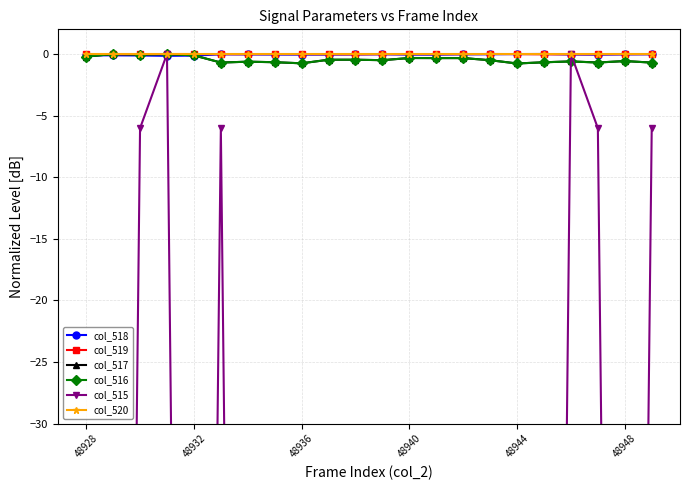

How many lines are shown in the chart?

6